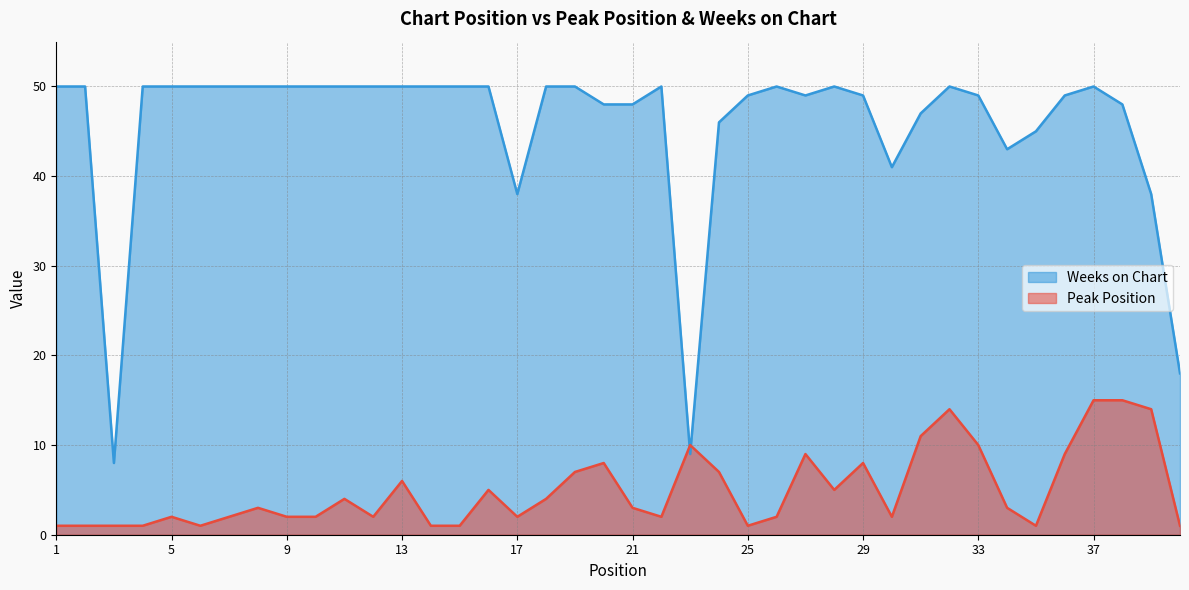

At which category is the sum across all series the highest?

37